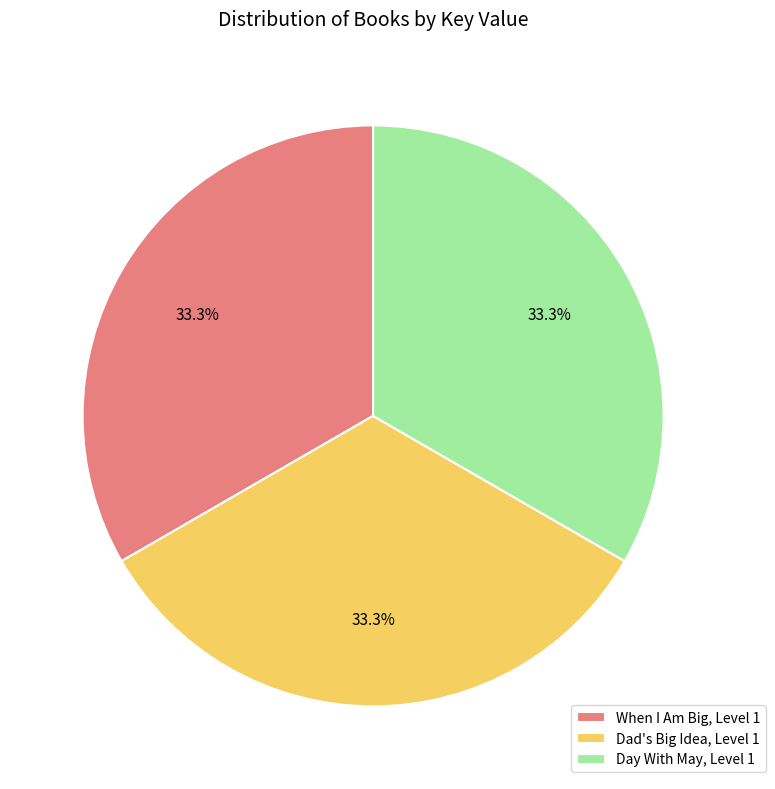

Is When I Am Big, Level 1 the majority of the pie?

No